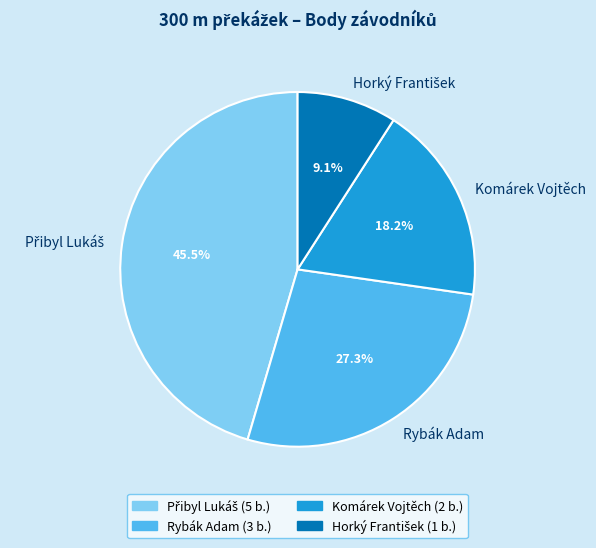

What percentage is the Rybák Adam slice, to the nearest percent?

27%